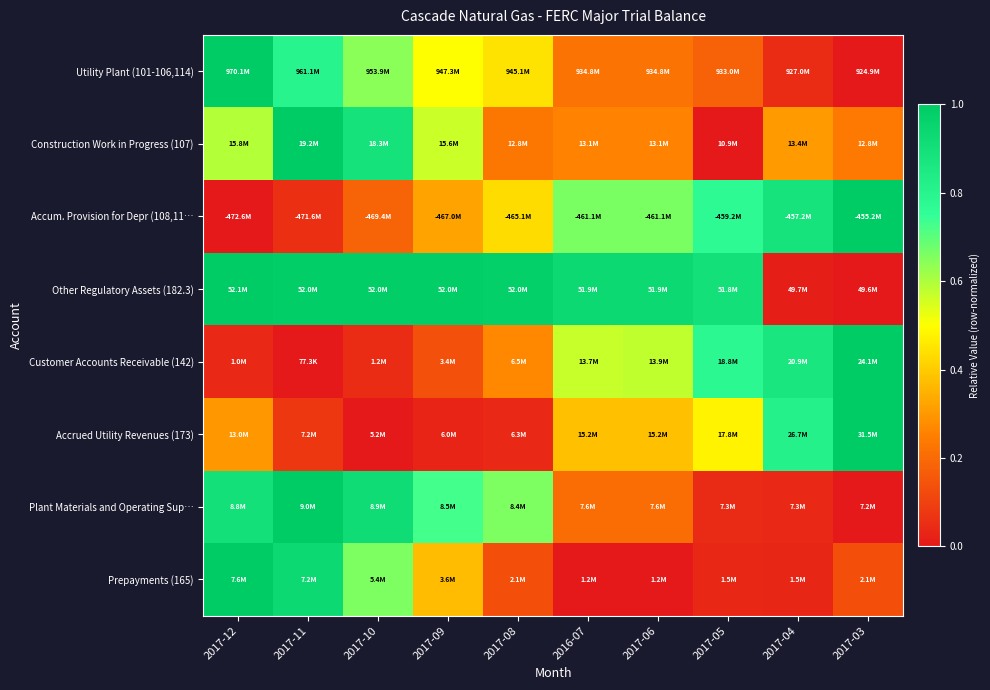

At 2017-12, list the series in order from largest to smallest.

Utility Plant (101-106,114), Other Regulatory Assets (182.3), Prepayments (165), Plant Materials and Operating Sup…, Construction Work in Progress (107), Accrued Utility Revenues (173), Customer Accounts Receivable (142), Accum. Provision for Depr (108,11…